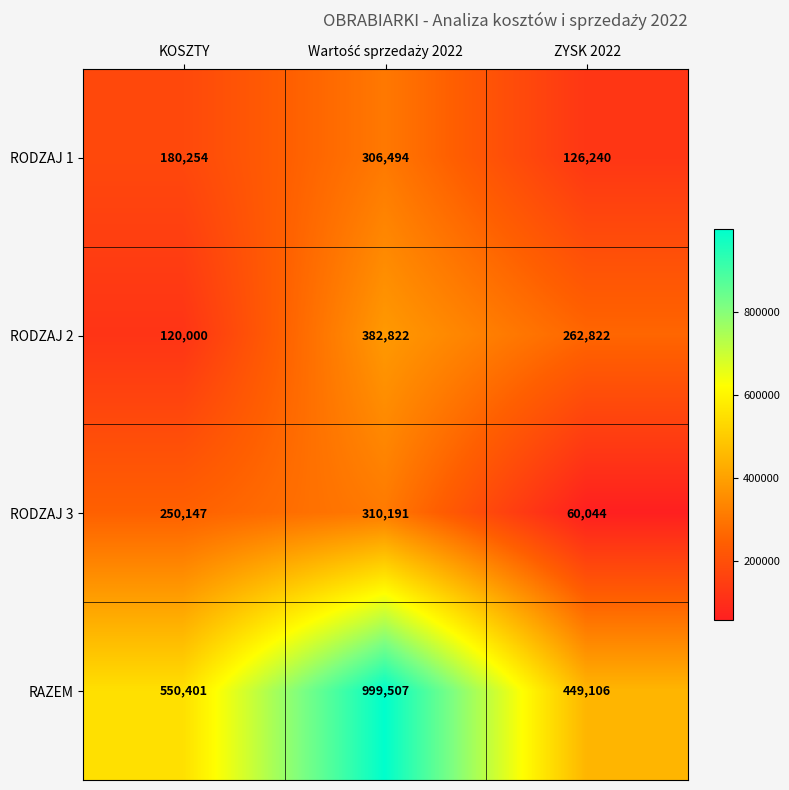

What is the greatest value displayed?

999507